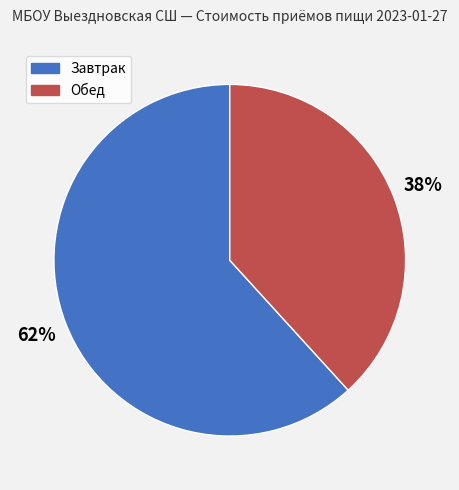

Does any single category account for the majority?

Yes